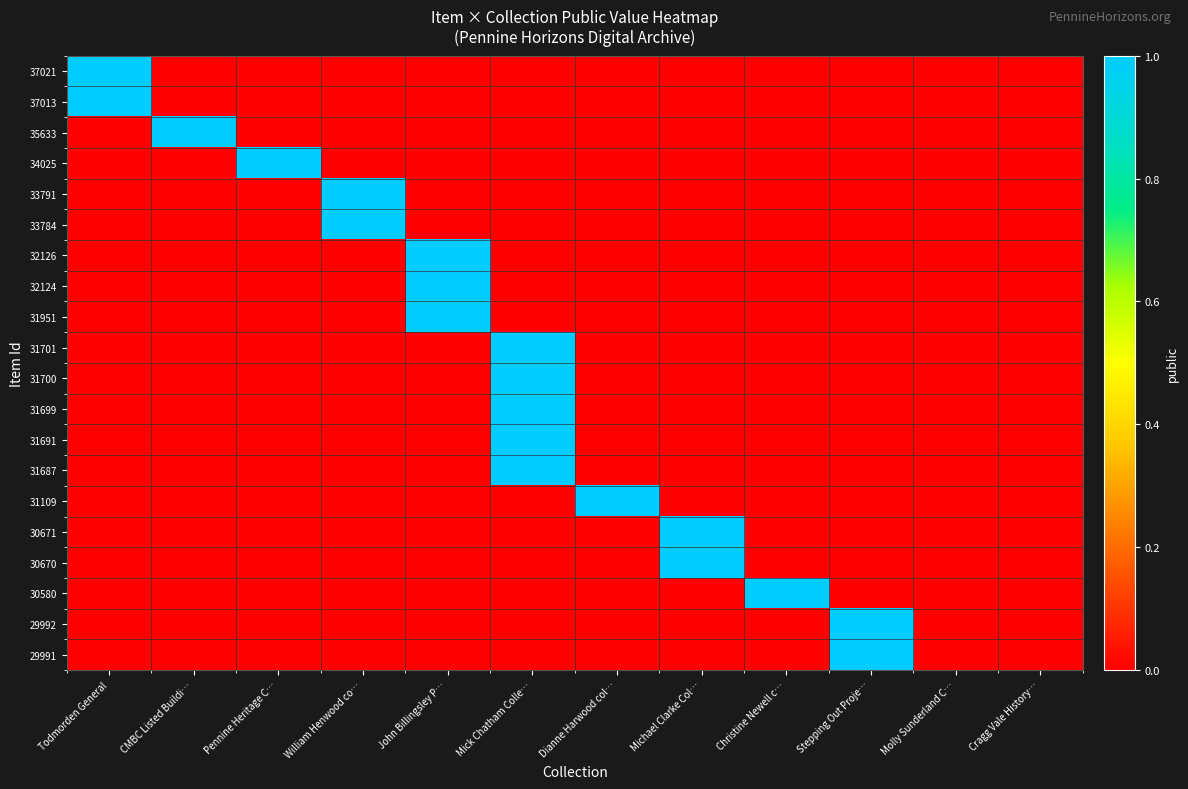

Reading right to left, extract all data points from this chart.

37021: Cragg Vale History…=0	Molly Sunderland C…=0	Stepping Out Proje…=0	Christine Newell c…=0	Michael Clarke Col…=0	Dianne Harwood col…=0	Mick Chatham Colle…=0	John Billingsley P…=0	William Henwood co…=0	Pennine Heritage C…=0	CMBC Listed Buildi…=0	Todmorden General=1
37013: Cragg Vale History…=0	Molly Sunderland C…=0	Stepping Out Proje…=0	Christine Newell c…=0	Michael Clarke Col…=0	Dianne Harwood col…=0	Mick Chatham Colle…=0	John Billingsley P…=0	William Henwood co…=0	Pennine Heritage C…=0	CMBC Listed Buildi…=0	Todmorden General=1
35633: Cragg Vale History…=0	Molly Sunderland C…=0	Stepping Out Proje…=0	Christine Newell c…=0	Michael Clarke Col…=0	Dianne Harwood col…=0	Mick Chatham Colle…=0	John Billingsley P…=0	William Henwood co…=0	Pennine Heritage C…=0	CMBC Listed Buildi…=1	Todmorden General=0
34025: Cragg Vale History…=0	Molly Sunderland C…=0	Stepping Out Proje…=0	Christine Newell c…=0	Michael Clarke Col…=0	Dianne Harwood col…=0	Mick Chatham Colle…=0	John Billingsley P…=0	William Henwood co…=0	Pennine Heritage C…=1	CMBC Listed Buildi…=0	Todmorden General=0
33791: Cragg Vale History…=0	Molly Sunderland C…=0	Stepping Out Proje…=0	Christine Newell c…=0	Michael Clarke Col…=0	Dianne Harwood col…=0	Mick Chatham Colle…=0	John Billingsley P…=0	William Henwood co…=1	Pennine Heritage C…=0	CMBC Listed Buildi…=0	Todmorden General=0
33784: Cragg Vale History…=0	Molly Sunderland C…=0	Stepping Out Proje…=0	Christine Newell c…=0	Michael Clarke Col…=0	Dianne Harwood col…=0	Mick Chatham Colle…=0	John Billingsley P…=0	William Henwood co…=1	Pennine Heritage C…=0	CMBC Listed Buildi…=0	Todmorden General=0
32126: Cragg Vale History…=0	Molly Sunderland C…=0	Stepping Out Proje…=0	Christine Newell c…=0	Michael Clarke Col…=0	Dianne Harwood col…=0	Mick Chatham Colle…=0	John Billingsley P…=1	William Henwood co…=0	Pennine Heritage C…=0	CMBC Listed Buildi…=0	Todmorden General=0
32124: Cragg Vale History…=0	Molly Sunderland C…=0	Stepping Out Proje…=0	Christine Newell c…=0	Michael Clarke Col…=0	Dianne Harwood col…=0	Mick Chatham Colle…=0	John Billingsley P…=1	William Henwood co…=0	Pennine Heritage C…=0	CMBC Listed Buildi…=0	Todmorden General=0
31951: Cragg Vale History…=0	Molly Sunderland C…=0	Stepping Out Proje…=0	Christine Newell c…=0	Michael Clarke Col…=0	Dianne Harwood col…=0	Mick Chatham Colle…=0	John Billingsley P…=1	William Henwood co…=0	Pennine Heritage C…=0	CMBC Listed Buildi…=0	Todmorden General=0
31701: Cragg Vale History…=0	Molly Sunderland C…=0	Stepping Out Proje…=0	Christine Newell c…=0	Michael Clarke Col…=0	Dianne Harwood col…=0	Mick Chatham Colle…=1	John Billingsley P…=0	William Henwood co…=0	Pennine Heritage C…=0	CMBC Listed Buildi…=0	Todmorden General=0
31700: Cragg Vale History…=0	Molly Sunderland C…=0	Stepping Out Proje…=0	Christine Newell c…=0	Michael Clarke Col…=0	Dianne Harwood col…=0	Mick Chatham Colle…=1	John Billingsley P…=0	William Henwood co…=0	Pennine Heritage C…=0	CMBC Listed Buildi…=0	Todmorden General=0
31699: Cragg Vale History…=0	Molly Sunderland C…=0	Stepping Out Proje…=0	Christine Newell c…=0	Michael Clarke Col…=0	Dianne Harwood col…=0	Mick Chatham Colle…=1	John Billingsley P…=0	William Henwood co…=0	Pennine Heritage C…=0	CMBC Listed Buildi…=0	Todmorden General=0
31691: Cragg Vale History…=0	Molly Sunderland C…=0	Stepping Out Proje…=0	Christine Newell c…=0	Michael Clarke Col…=0	Dianne Harwood col…=0	Mick Chatham Colle…=1	John Billingsley P…=0	William Henwood co…=0	Pennine Heritage C…=0	CMBC Listed Buildi…=0	Todmorden General=0
31687: Cragg Vale History…=0	Molly Sunderland C…=0	Stepping Out Proje…=0	Christine Newell c…=0	Michael Clarke Col…=0	Dianne Harwood col…=0	Mick Chatham Colle…=1	John Billingsley P…=0	William Henwood co…=0	Pennine Heritage C…=0	CMBC Listed Buildi…=0	Todmorden General=0
31109: Cragg Vale History…=0	Molly Sunderland C…=0	Stepping Out Proje…=0	Christine Newell c…=0	Michael Clarke Col…=0	Dianne Harwood col…=1	Mick Chatham Colle…=0	John Billingsley P…=0	William Henwood co…=0	Pennine Heritage C…=0	CMBC Listed Buildi…=0	Todmorden General=0
30671: Cragg Vale History…=0	Molly Sunderland C…=0	Stepping Out Proje…=0	Christine Newell c…=0	Michael Clarke Col…=1	Dianne Harwood col…=0	Mick Chatham Colle…=0	John Billingsley P…=0	William Henwood co…=0	Pennine Heritage C…=0	CMBC Listed Buildi…=0	Todmorden General=0
30670: Cragg Vale History…=0	Molly Sunderland C…=0	Stepping Out Proje…=0	Christine Newell c…=0	Michael Clarke Col…=1	Dianne Harwood col…=0	Mick Chatham Colle…=0	John Billingsley P…=0	William Henwood co…=0	Pennine Heritage C…=0	CMBC Listed Buildi…=0	Todmorden General=0
30580: Cragg Vale History…=0	Molly Sunderland C…=0	Stepping Out Proje…=0	Christine Newell c…=1	Michael Clarke Col…=0	Dianne Harwood col…=0	Mick Chatham Colle…=0	John Billingsley P…=0	William Henwood co…=0	Pennine Heritage C…=0	CMBC Listed Buildi…=0	Todmorden General=0
29992: Cragg Vale History…=0	Molly Sunderland C…=0	Stepping Out Proje…=1	Christine Newell c…=0	Michael Clarke Col…=0	Dianne Harwood col…=0	Mick Chatham Colle…=0	John Billingsley P…=0	William Henwood co…=0	Pennine Heritage C…=0	CMBC Listed Buildi…=0	Todmorden General=0
29991: Cragg Vale History…=0	Molly Sunderland C…=0	Stepping Out Proje…=1	Christine Newell c…=0	Michael Clarke Col…=0	Dianne Harwood col…=0	Mick Chatham Colle…=0	John Billingsley P…=0	William Henwood co…=0	Pennine Heritage C…=0	CMBC Listed Buildi…=0	Todmorden General=0